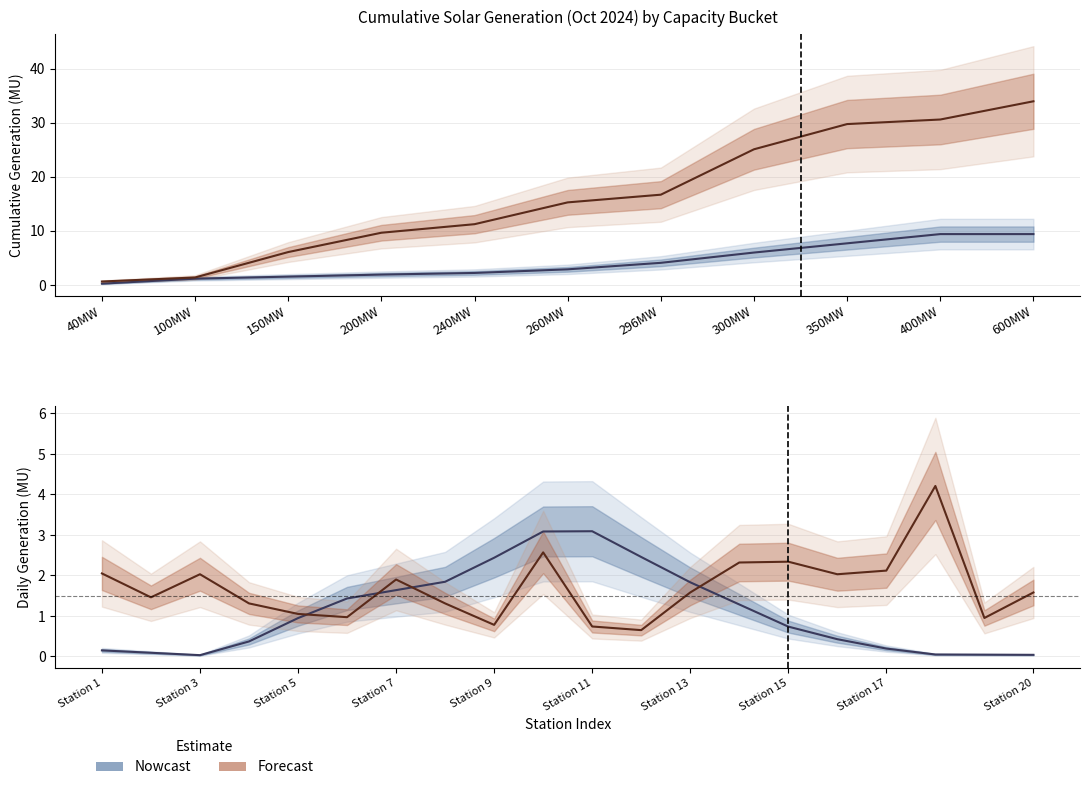

In Central (Nowcast), how many points are higher than both neighbors (excluding endpoints)?

1